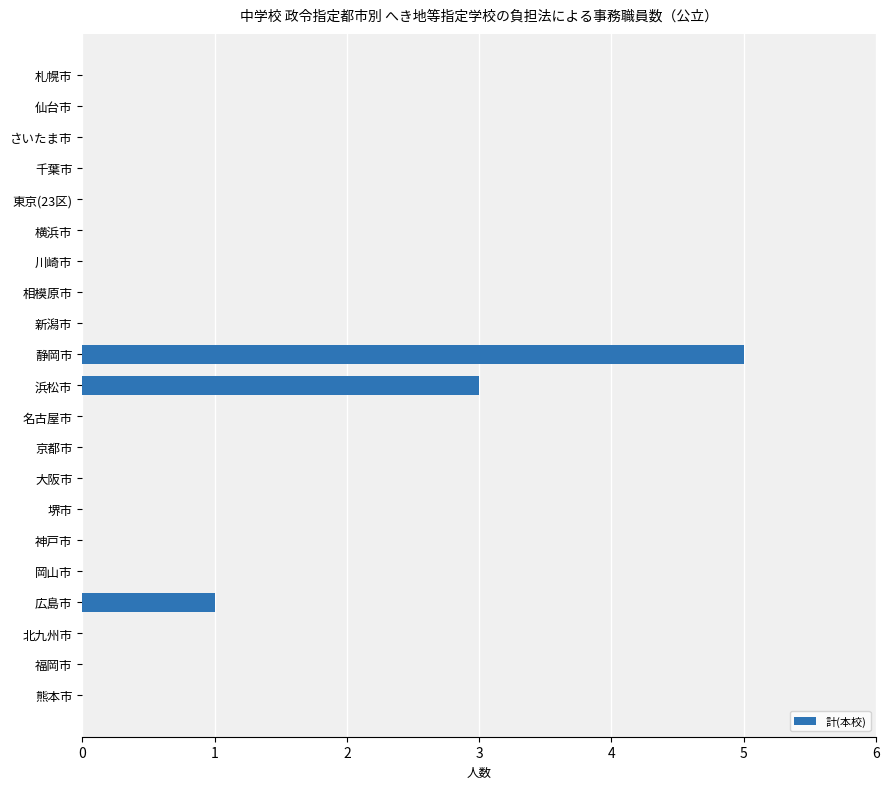

What is the sum of all values?

9